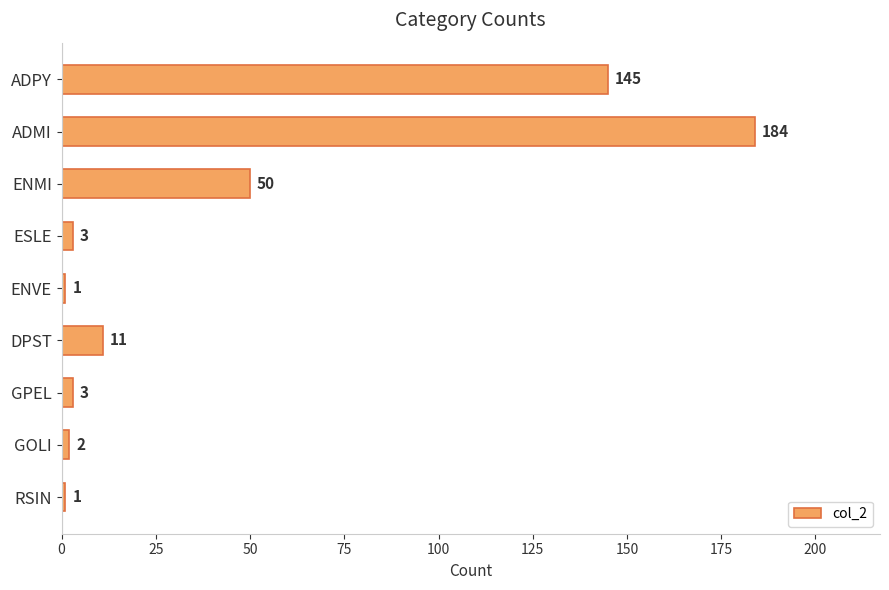

The chart shows a value of 30 at ADPY. True or false?

False